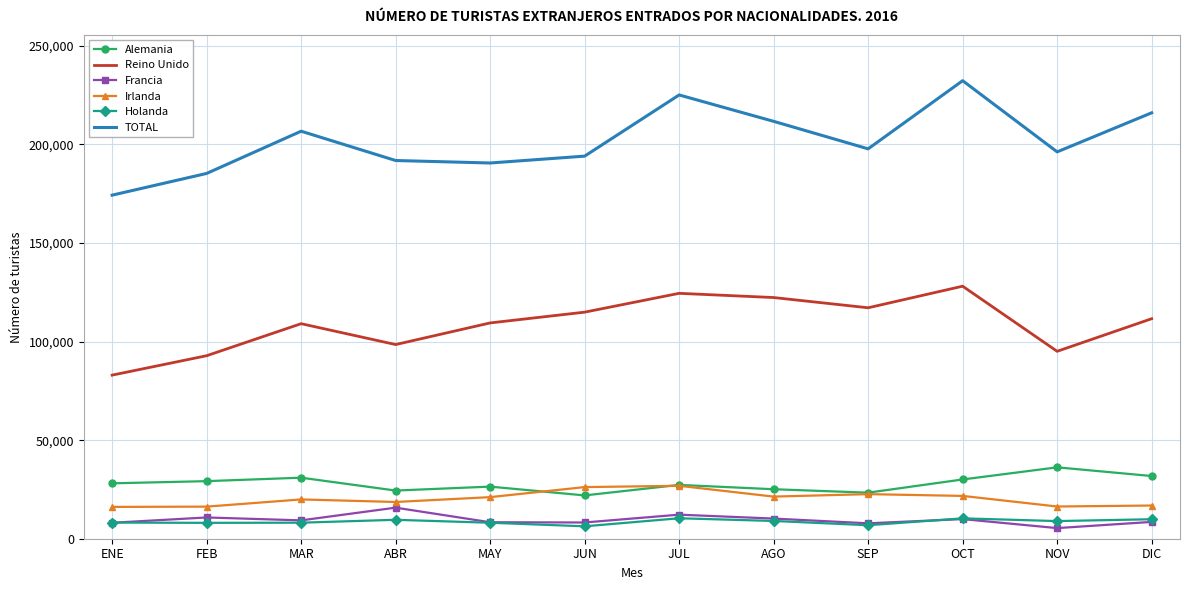

The TOTAL series shows 131656 at ABR. True or false?

False